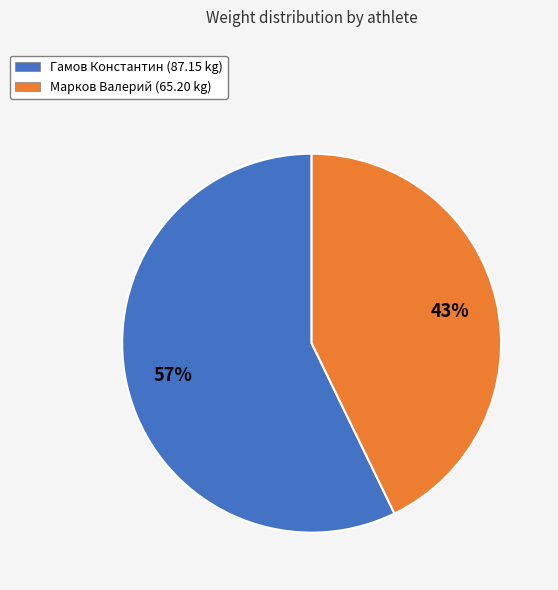

Which slice is the largest?

Гамов Константин